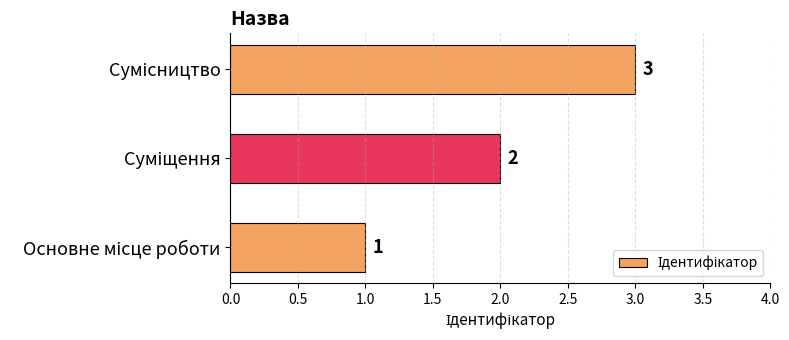

What is the smallest value displayed?

1